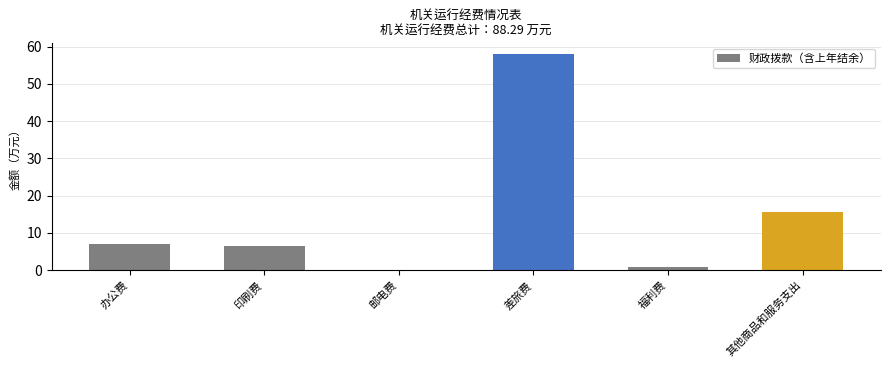

What is the change in value from 办公费 to 福利费?

-6.2